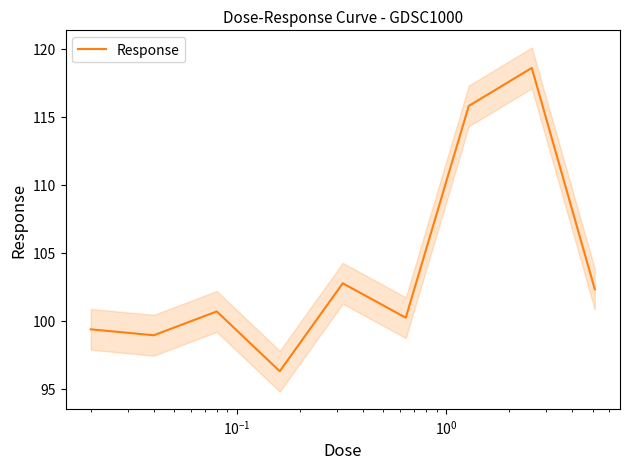

What is the minimum value for Response?

96.3